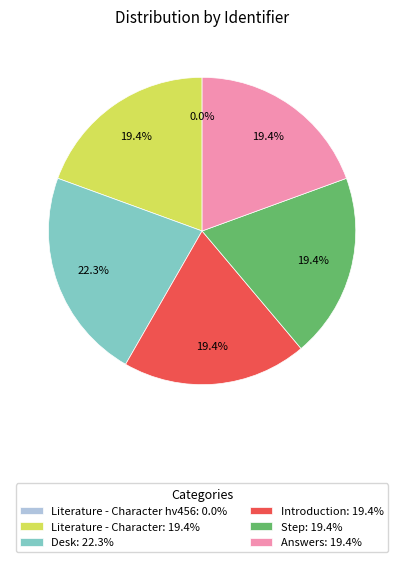

Is there a majority slice in this chart?

No